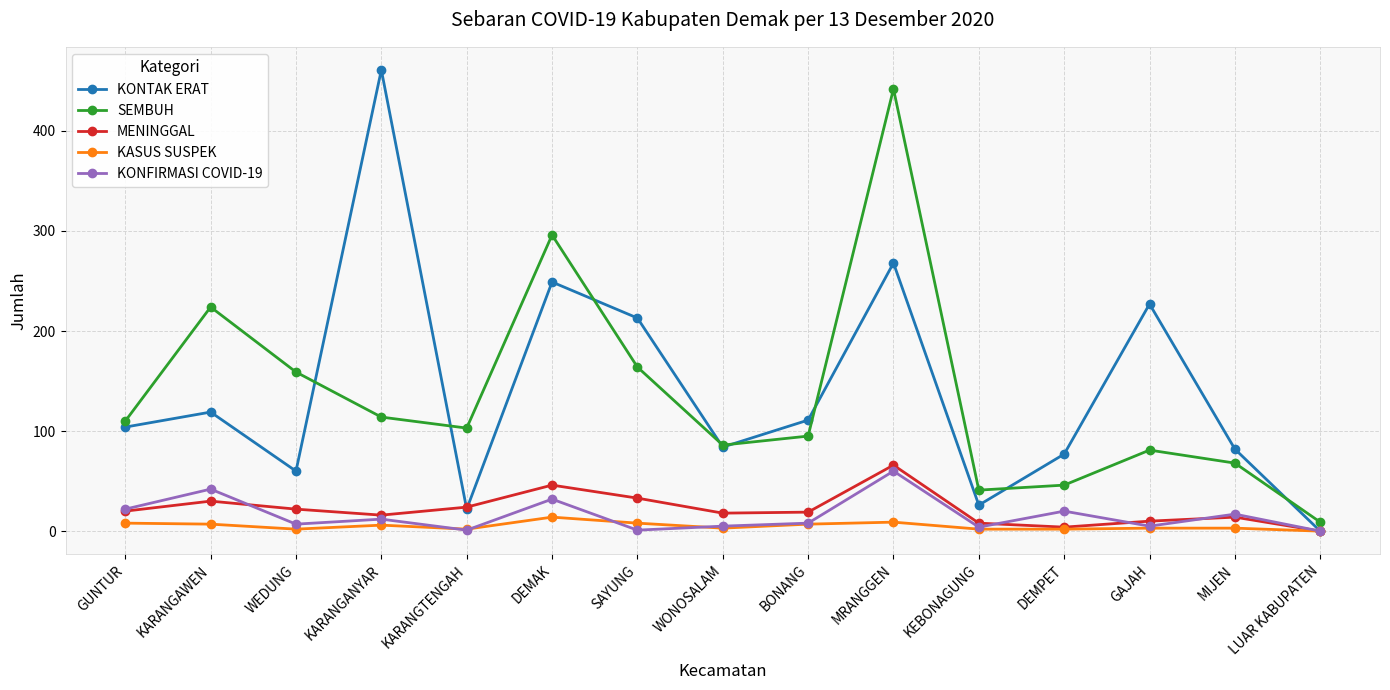

What are all the series names shown in the legend?

KONTAK ERAT, SEMBUH, MENINGGAL, KASUS SUSPEK, KONFIRMASI COVID-19